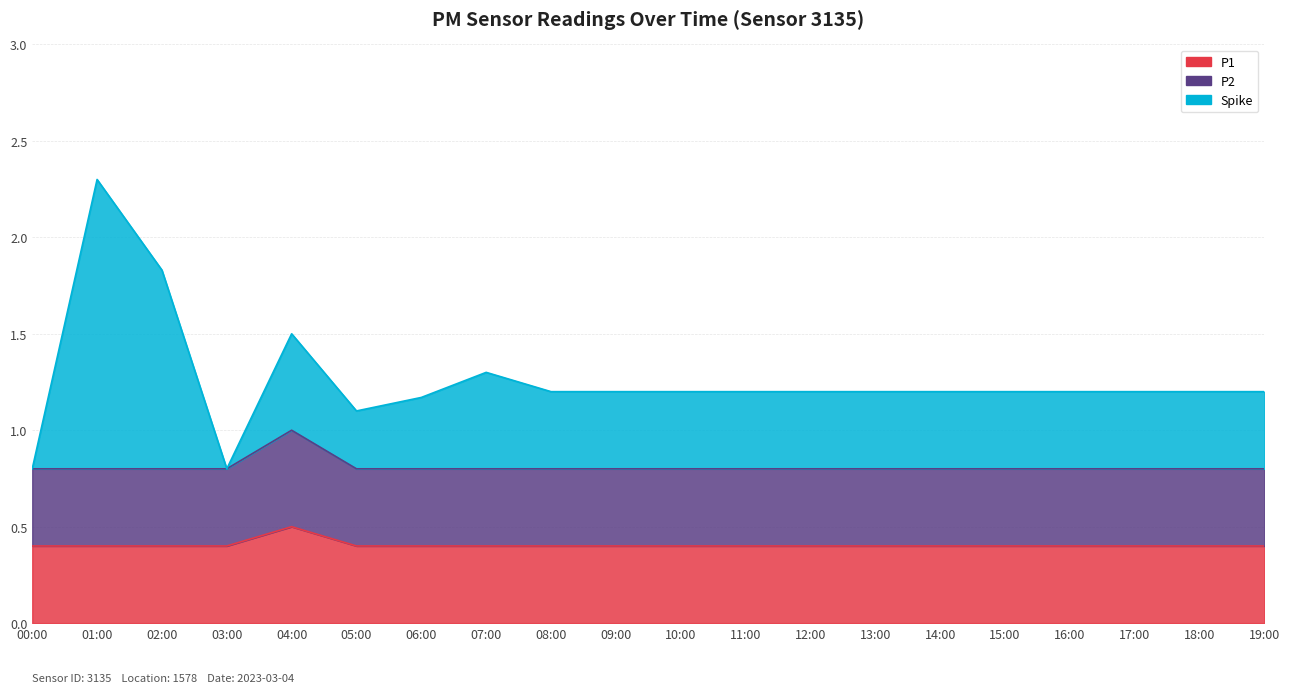

What is the label of the 4th point from the right?

16:00